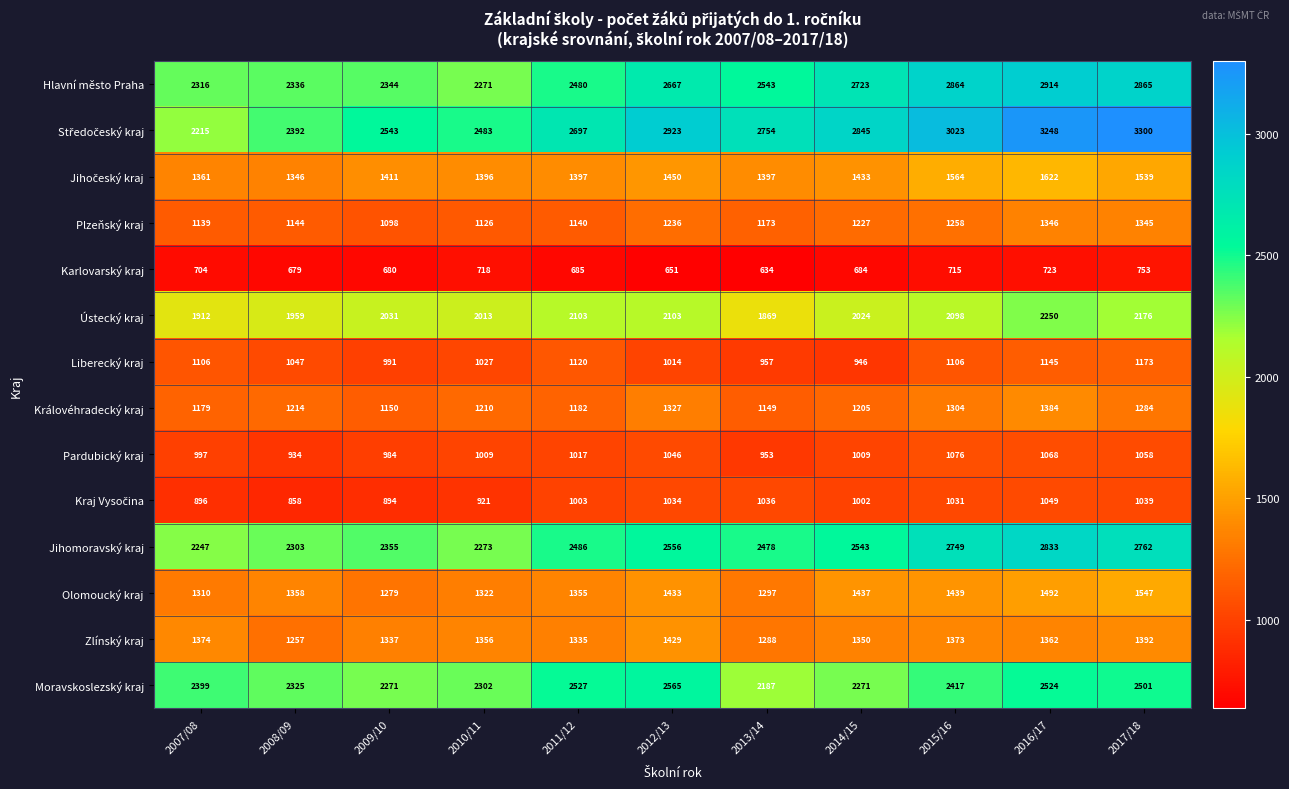

How many categories are shown in the chart?

11